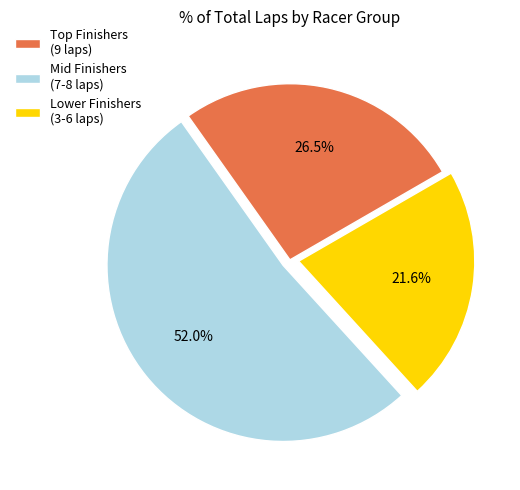

How many slices are in this pie chart?

3